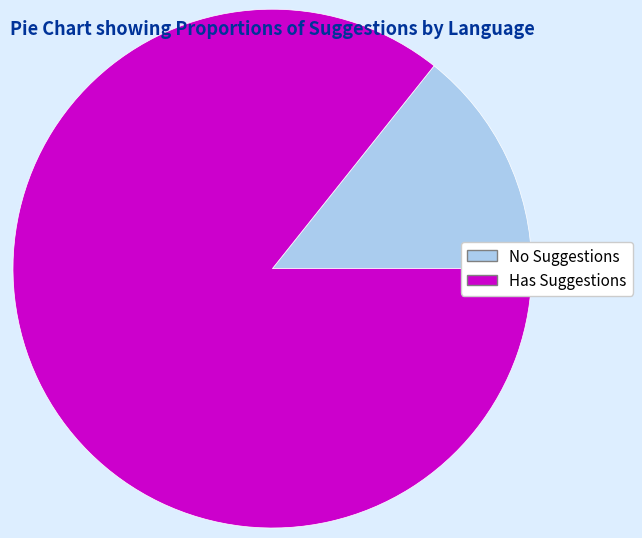

The No Suggestions slice represents 14% of the pie. True or false?

True